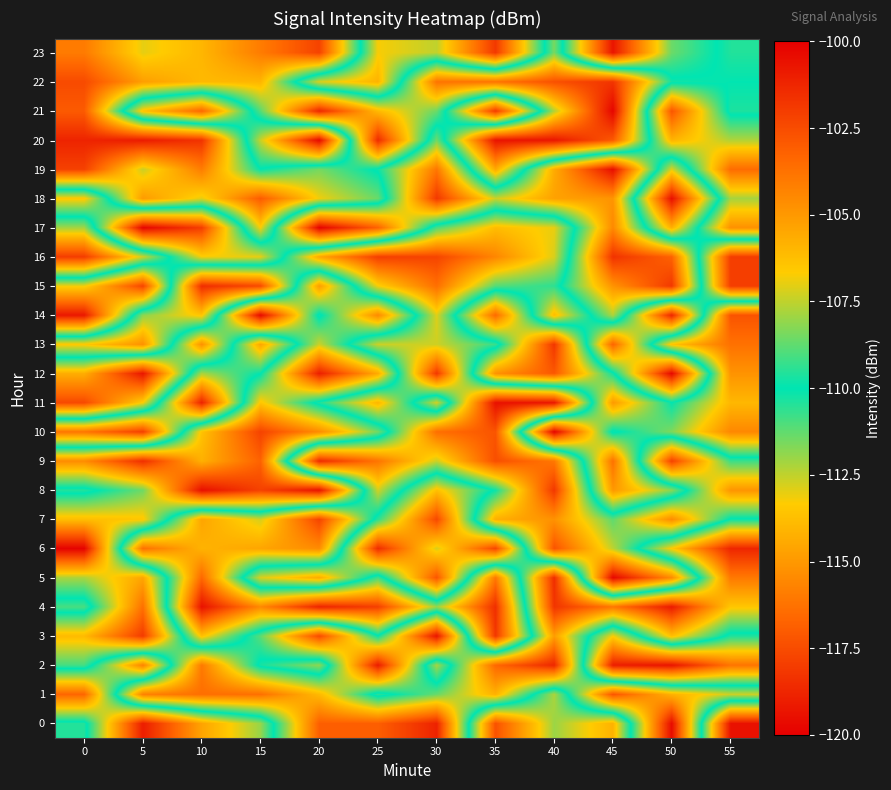

Reading left to right, what are all the values shown in this chart?

0: 0=-110.4	5=-101.0	10=-105.4	15=-108.0	20=-116.9	25=-116.9	30=-118.8	35=-102.7	40=-108.0	45=-105.8	50=-119.6	55=-100.6
1: 0=-103.4	5=-115.8	10=-116.4	15=-116.3	20=-113.9	25=-109.5	30=-111.4	35=-114.2	40=-107.8	45=-117.2	50=-114.2	55=-112.7
2: 0=-110.9	5=-104.3	10=-116.0	15=-109.7	20=-108.2	25=-119.1	30=-107.8	35=-116.6	40=-118.7	45=-101.0	50=-100.7	55=-103.8
3: 0=-113.9	5=-118.0	10=-106.3	15=-111.2	20=-117.6	25=-110.1	30=-119.3	35=-101.8	40=-114.8	45=-106.7	50=-113.8	55=-109.6
4: 0=-109.1	5=-116.3	10=-100.6	15=-104.5	20=-101.2	25=-102.1	30=-108.0	35=-101.6	40=-118.2	45=-116.1	50=-119.1	55=-113.5
5: 0=-112.2	5=-114.6	10=-103.4	15=-112.9	20=-114.4	25=-109.1	30=-117.2	35=-104.0	40=-118.5	45=-100.3	50=-104.6	55=-116.0
6: 0=-119.9	5=-103.7	10=-105.9	15=-105.4	20=-104.6	25=-118.5	30=-112.8	35=-117.7	40=-102.7	45=-107.5	50=-113.4	55=-118.7
7: 0=-113.8	5=-113.5	10=-105.4	15=-107.2	20=-102.3	25=-110.6	30=-117.6	35=-105.7	40=-104.8	45=-108.8	50=-104.6	55=-110.1
8: 0=-109.5	5=-111.4	10=-119.5	15=-117.8	20=-119.4	25=-107.3	30=-113.7	35=-109.8	40=-101.8	45=-115.0	50=-111.8	55=-104.9
9: 0=-115.4	5=-118.5	10=-114.2	15=-116.8	20=-101.4	25=-103.8	30=-107.3	35=-102.6	40=-103.9	45=-116.3	50=-102.1	55=-109.2
10: 0=-103.9	5=-102.1	10=-113.6	15=-117.8	20=-115.4	25=-111.5	30=-103.6	35=-102.8	40=-119.9	45=-109.8	50=-111.7	55=-115.6
11: 0=-117.6	5=-113.2	10=-101.1	15=-113.5	20=-109.6	25=-105.9	30=-112.7	35=-100.6	40=-100.8	45=-115.0	50=-110.1	55=-114.0
12: 0=-114.3	5=-119.3	10=-107.8	15=-109.9	20=-119.0	25=-114.4	30=-101.8	35=-115.2	40=-117.1	45=-110.2	50=-100.3	55=-115.2
13: 0=-106.6	5=-104.8	10=-115.2	15=-105.4	20=-112.6	25=-107.4	30=-107.3	35=-109.3	40=-118.2	45=-103.3	50=-113.6	55=-116.3
14: 0=-119.2	5=-108.2	10=-106.4	15=-119.7	20=-109.8	25=-115.5	30=-107.1	35=-116.5	40=-106.2	45=-112.3	50=-101.3	55=-117.2
15: 0=-113.2	5=-117.7	10=-101.5	15=-102.5	20=-114.8	25=-106.8	30=-103.7	35=-108.9	40=-109.4	45=-115.2	50=-118.1	55=-102.1
16: 0=-102.0	5=-107.3	10=-113.2	15=-113.0	20=-105.5	25=-102.1	30=-102.3	35=-104.4	40=-107.2	45=-118.3	50=-116.8	55=-102.0
17: 0=-107.9	5=-119.8	10=-118.0	15=-106.7	20=-119.9	25=-116.8	30=-109.0	35=-106.2	40=-107.0	45=-115.5	50=-105.8	55=-115.3
18: 0=-113.5	5=-105.1	10=-107.0	15=-103.0	20=-106.8	25=-108.6	30=-118.1	35=-112.6	40=-114.7	45=-115.1	50=-100.5	55=-112.1
19: 0=-102.2	5=-107.4	10=-104.1	15=-109.9	20=-108.5	25=-110.1	30=-116.1	35=-105.6	40=-114.4	45=-119.5	50=-107.1	55=-116.5
20: 0=-101.2	5=-100.9	10=-101.7	15=-112.6	20=-119.7	25=-101.4	30=-111.4	35=-100.7	40=-100.7	45=-102.9	50=-114.1	55=-112.3
21: 0=-103.0	5=-113.7	10=-116.6	15=-108.9	20=-101.3	25=-106.1	30=-108.6	35=-118.1	40=-107.7	45=-100.2	50=-117.2	55=-109.6
22: 0=-102.5	5=-105.2	10=-106.1	15=-106.0	20=-112.8	25=-114.1	30=-103.8	35=-103.8	40=-102.7	45=-101.7	50=-109.8	55=-110.0
23: 0=-104.0	5=-107.0	10=-106.0	15=-104.1	20=-102.2	25=-113.2	30=-112.5	35=-118.1	40=-108.4	45=-119.3	50=-111.4	55=-109.6